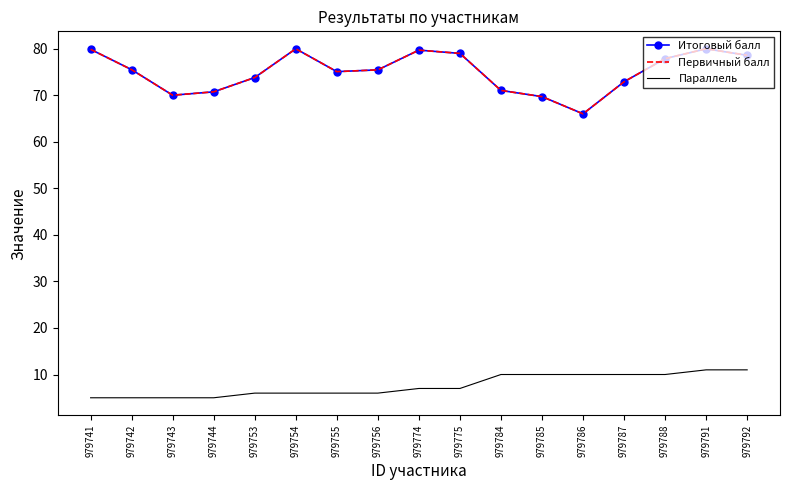

At which category is the sum across all series the highest?

979791